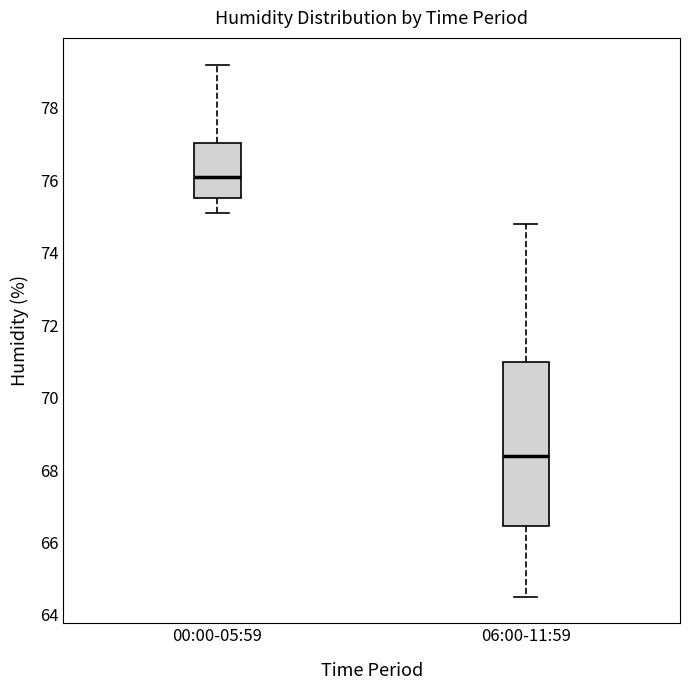

Comparing the boxes themselves (not the whiskers), which one is the tallest?

06:00-11:59